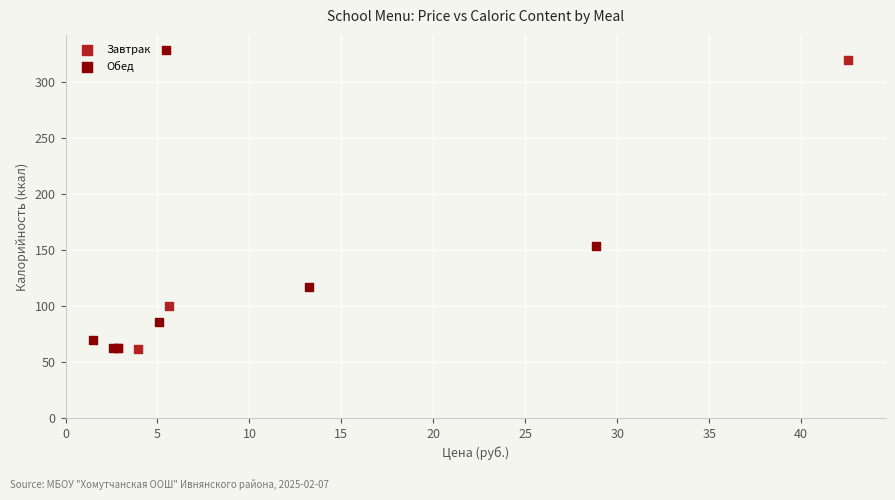

Which series has the widest spread of Y values?

Обед